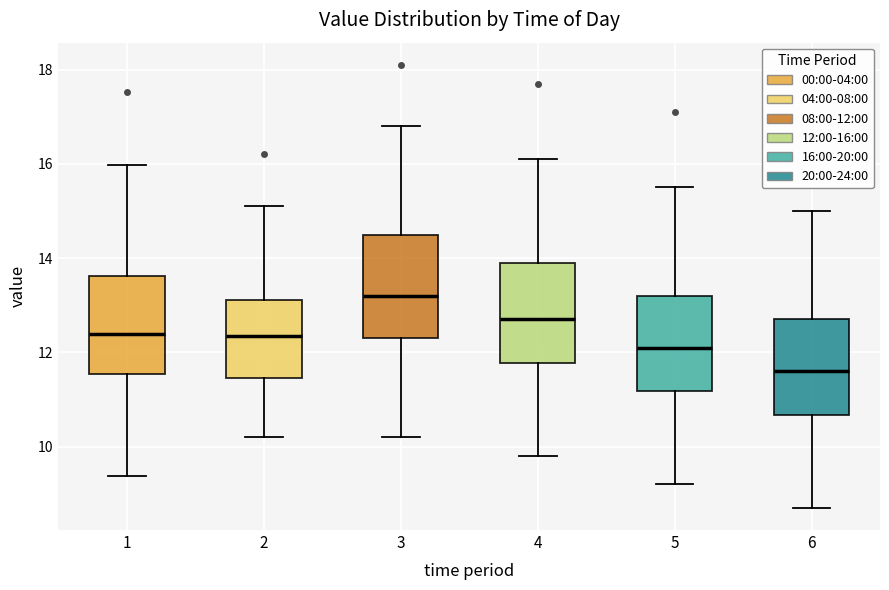

Reading left to right, transcribe this box plot: for each box, give where its median line is, the range the box spans, and where its two whiskers end, as read against the y-axis. The values are not printed on the chart, so give them approximately, as read against the axis.

1: median 12.4, box 11.6 to 13.6, whiskers 9.4 to 16.0
2: median 12.4, box 11.4 to 13.2, whiskers 10.2 to 15.2
3: median 13.2, box 12.4 to 14.6, whiskers 10.2 to 16.8
4: median 12.8, box 11.8 to 14.0, whiskers 9.8 to 16.2
5: median 12.2, box 11.2 to 13.2, whiskers 9.2 to 15.6
6: median 11.6, box 10.6 to 12.8, whiskers 8.8 to 15.0